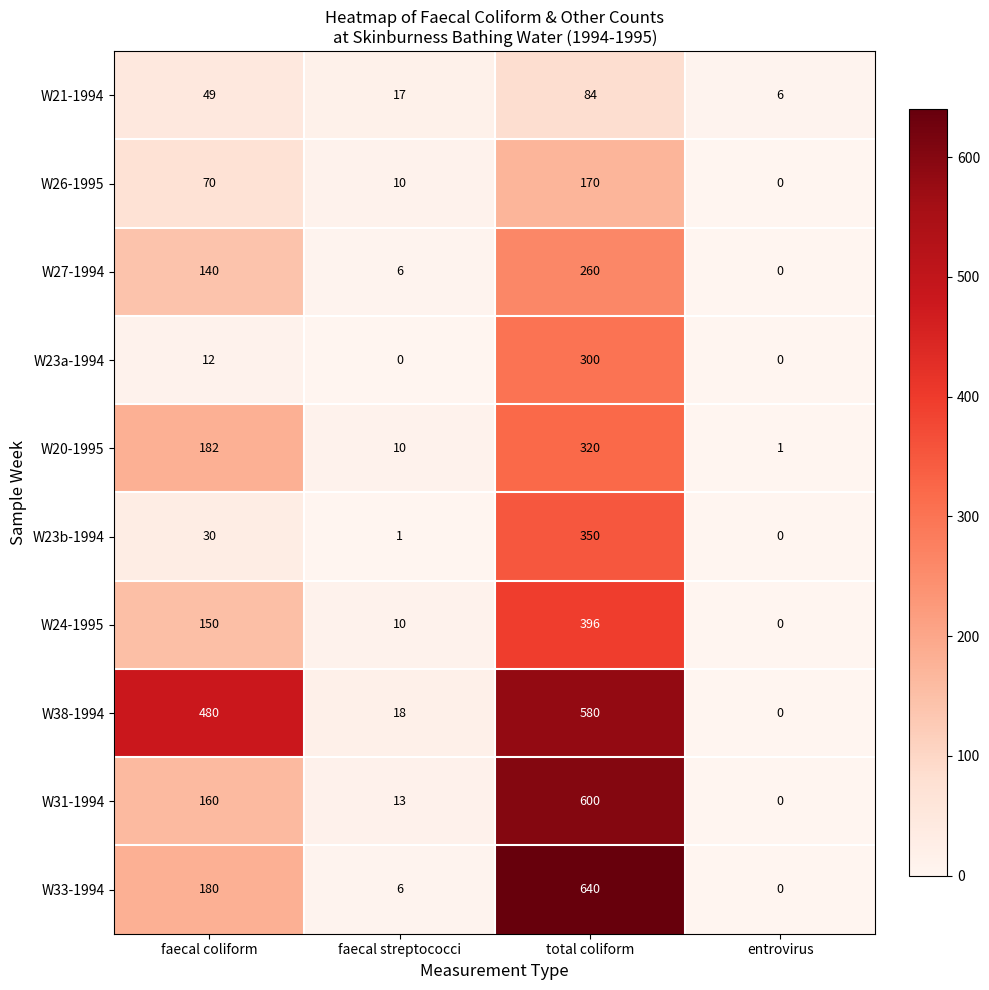

Which series has the largest total across all categories?

W38-1994